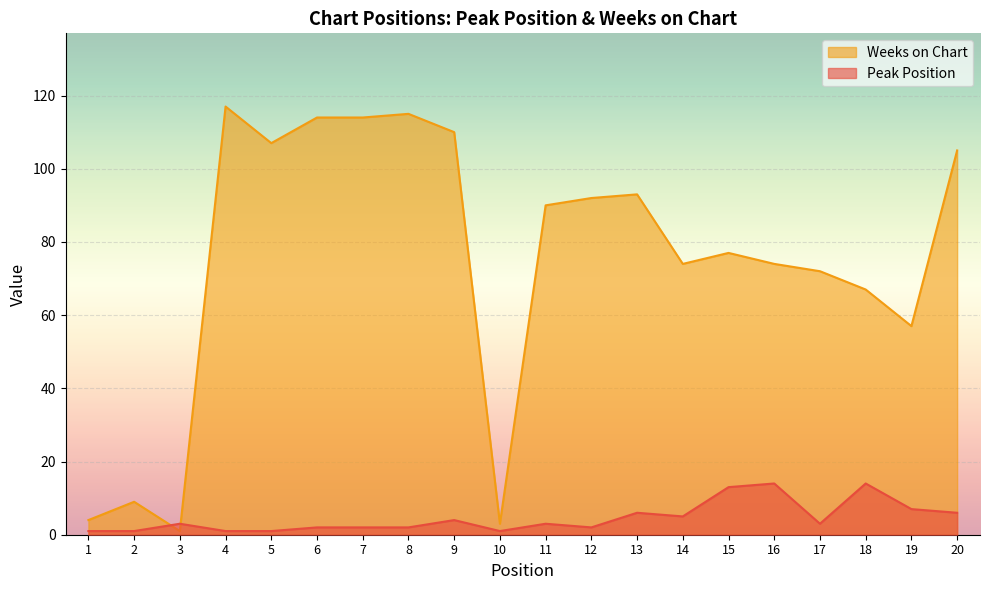

Which series changed the most between 13 and 17?

Weeks on Chart